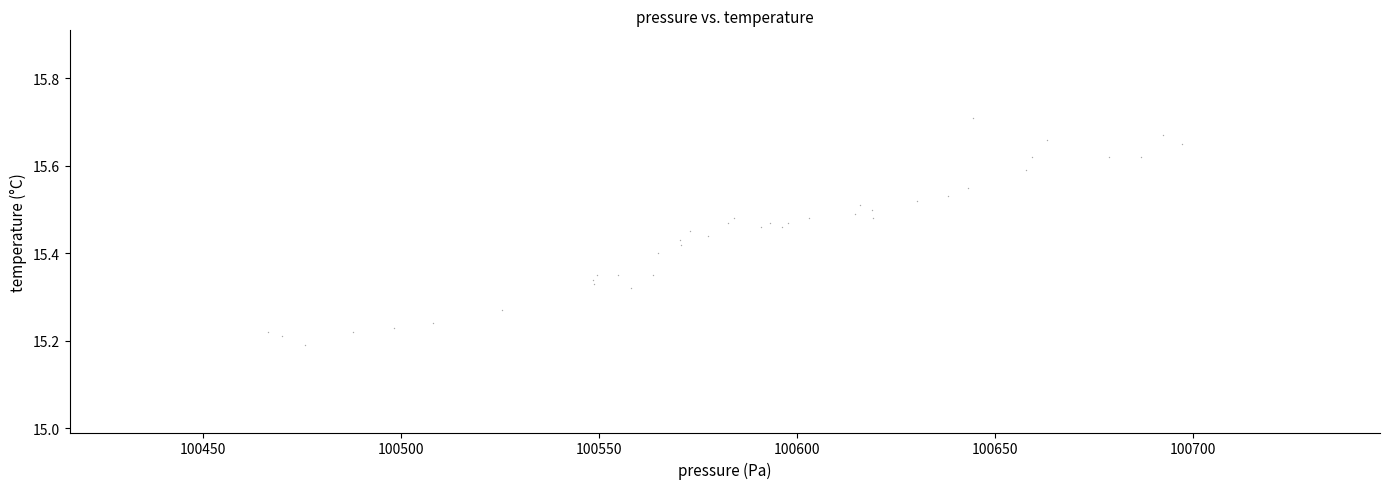

What is the range of X values (max minus min)?

230.9